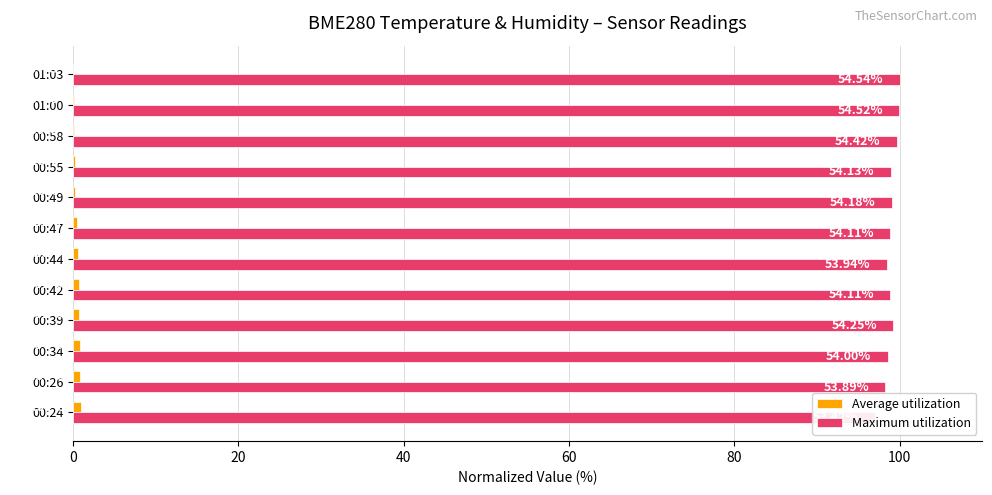

Between 00:26 and 00:55, which series saw the biggest shift?

Maximum utilization